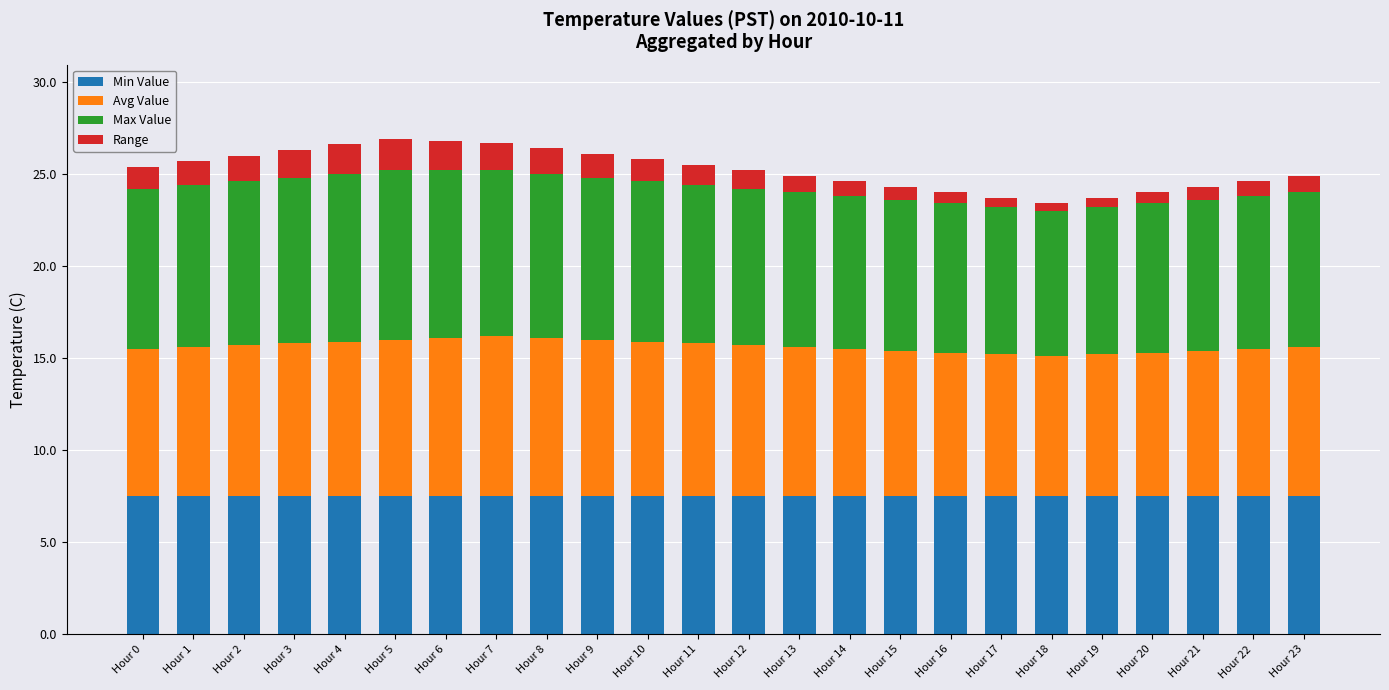

What are all the series names shown in the legend?

Min Value, Avg Value, Max Value, Range